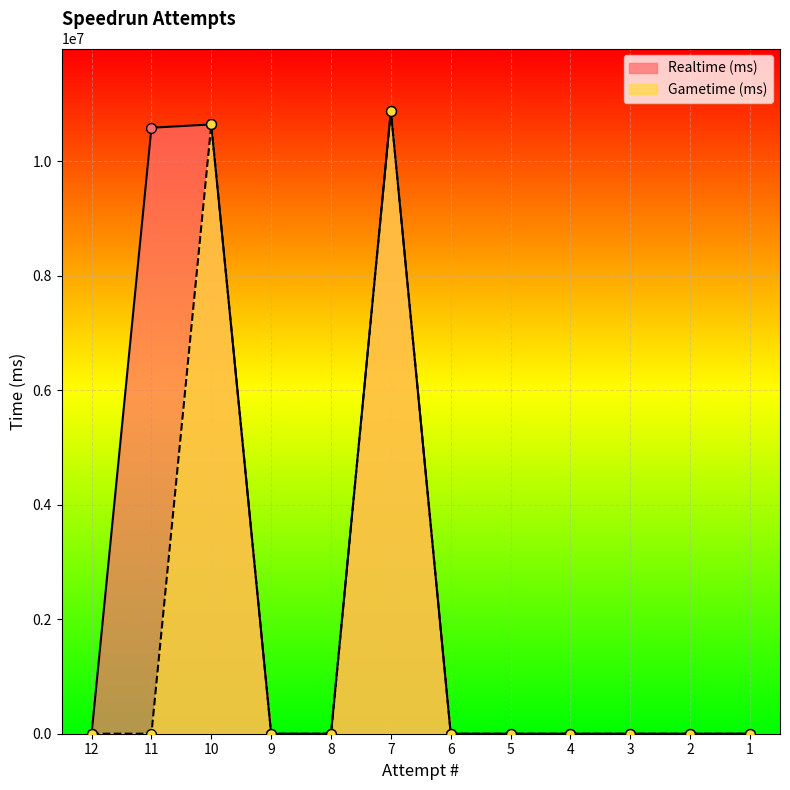

At how many categories does at least one series exceed 2092018?

3